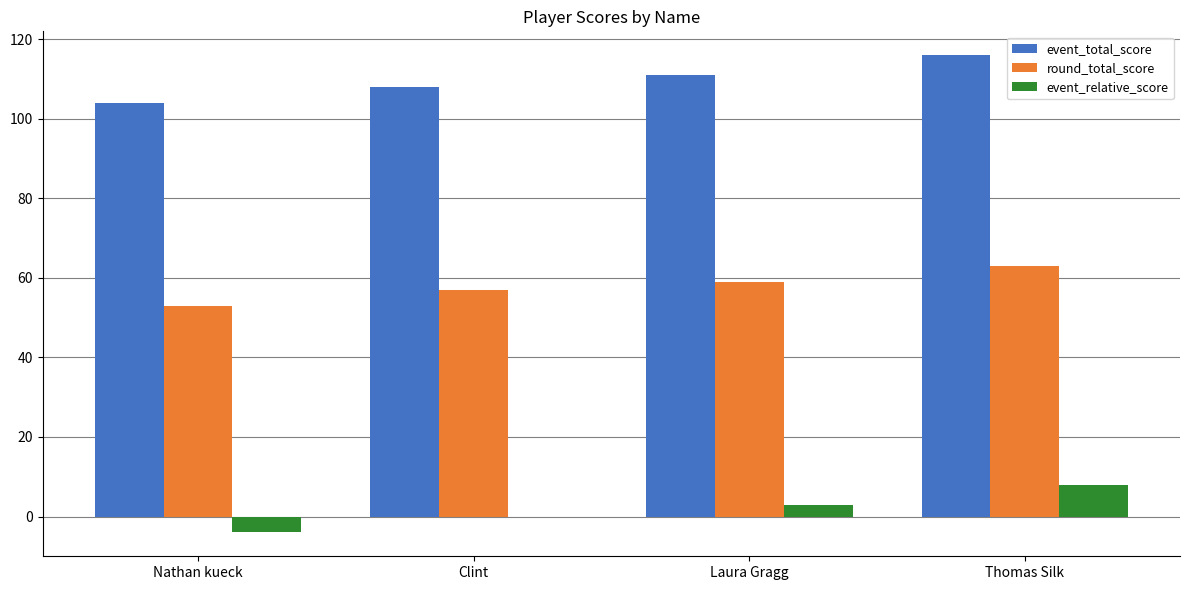

Is it true that event_total_score equals 46 at Thomas Silk?

False